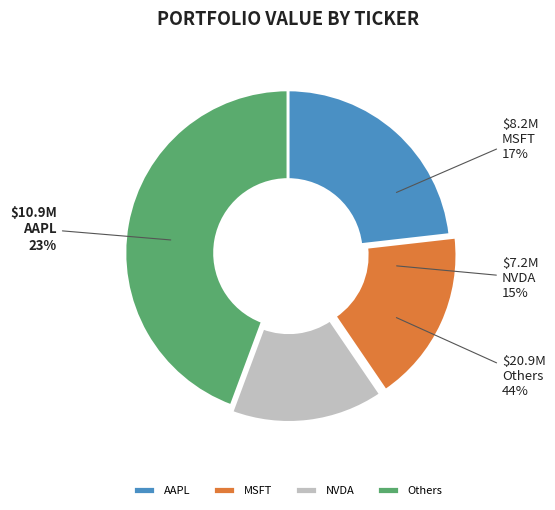

Does DE account for over 50% of the chart?

No